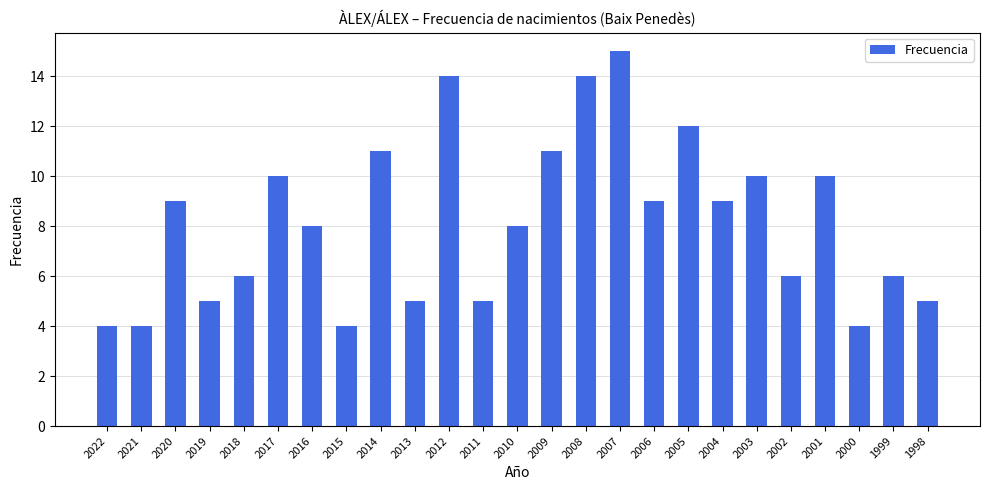

What is the maximum value shown in the chart?

15